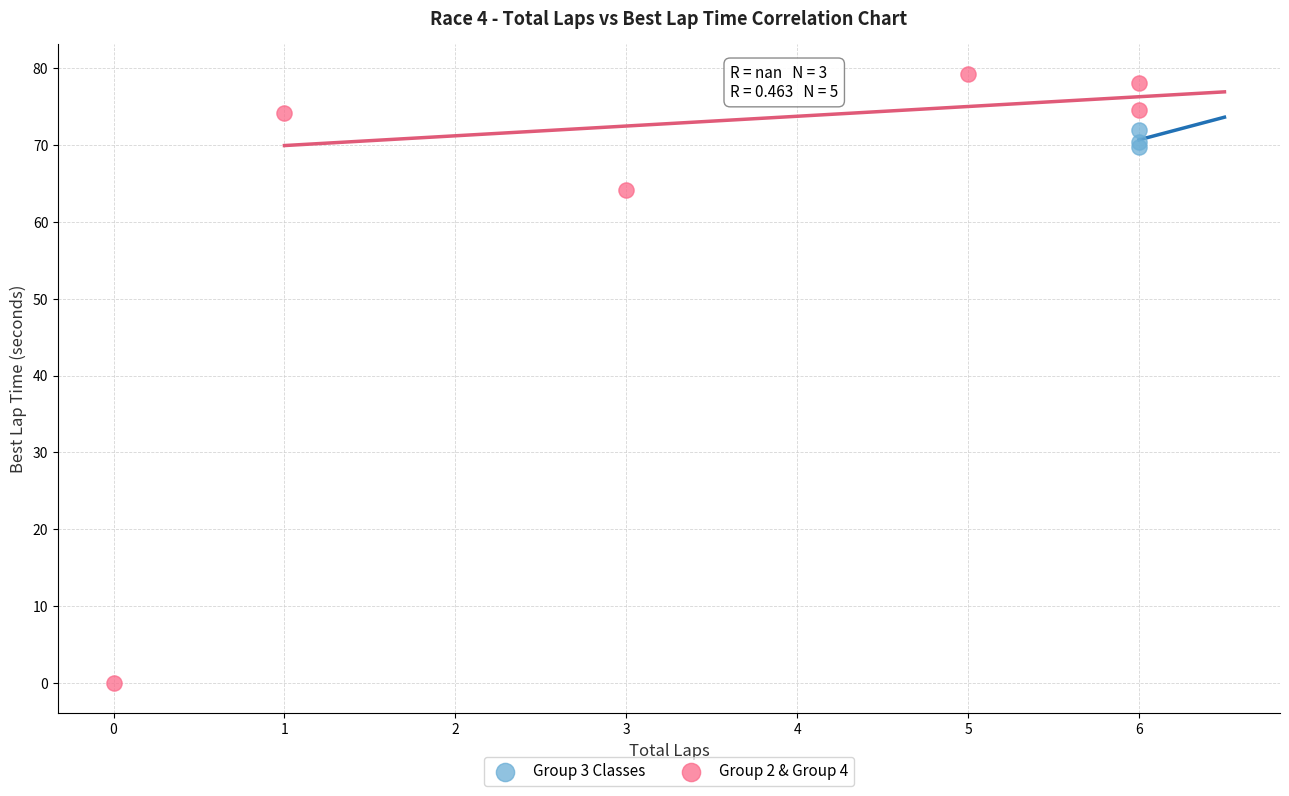

Which series has the widest spread of Y values?

Group 2 & Group 4